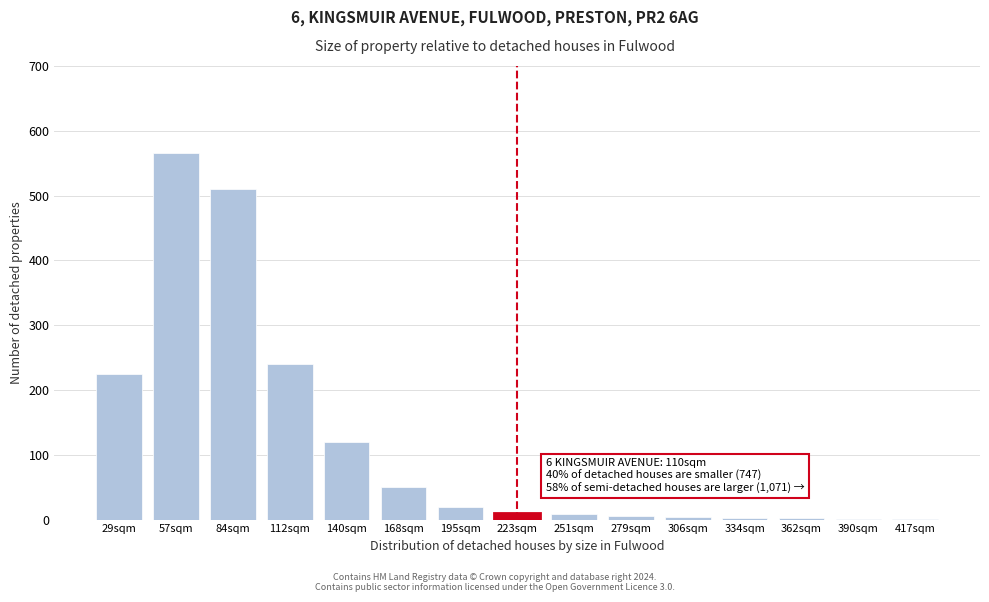

At which label is the value closest to 283?

112sqm